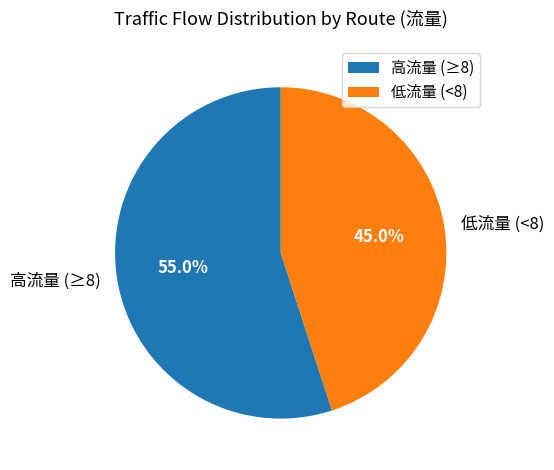

Rank the categories by value from highest to lowest.

高流量 (≥8), 低流量 (<8)